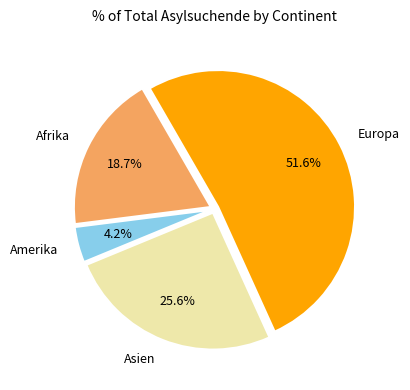

Is Europa the majority of the pie?

Yes